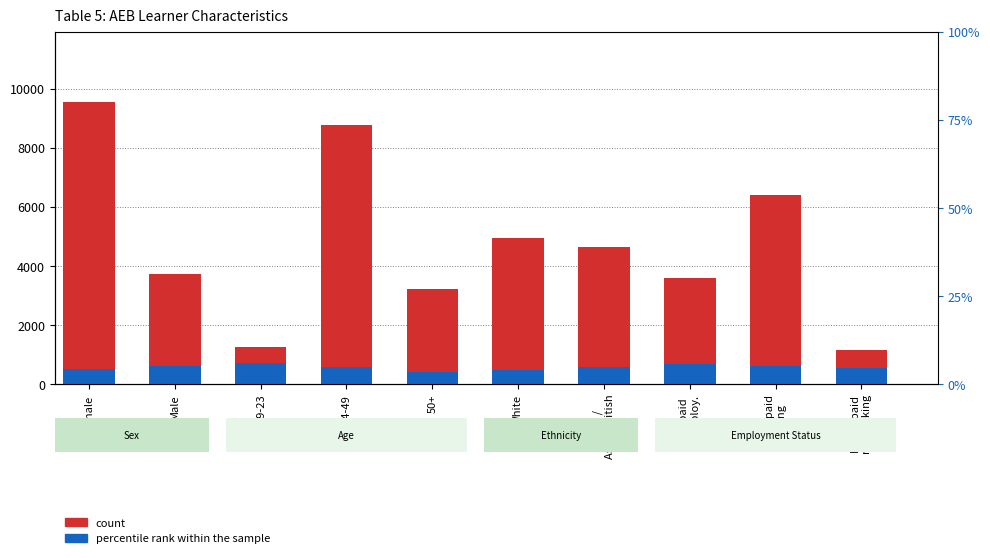

Between 50+ and Male, which is larger?

Male